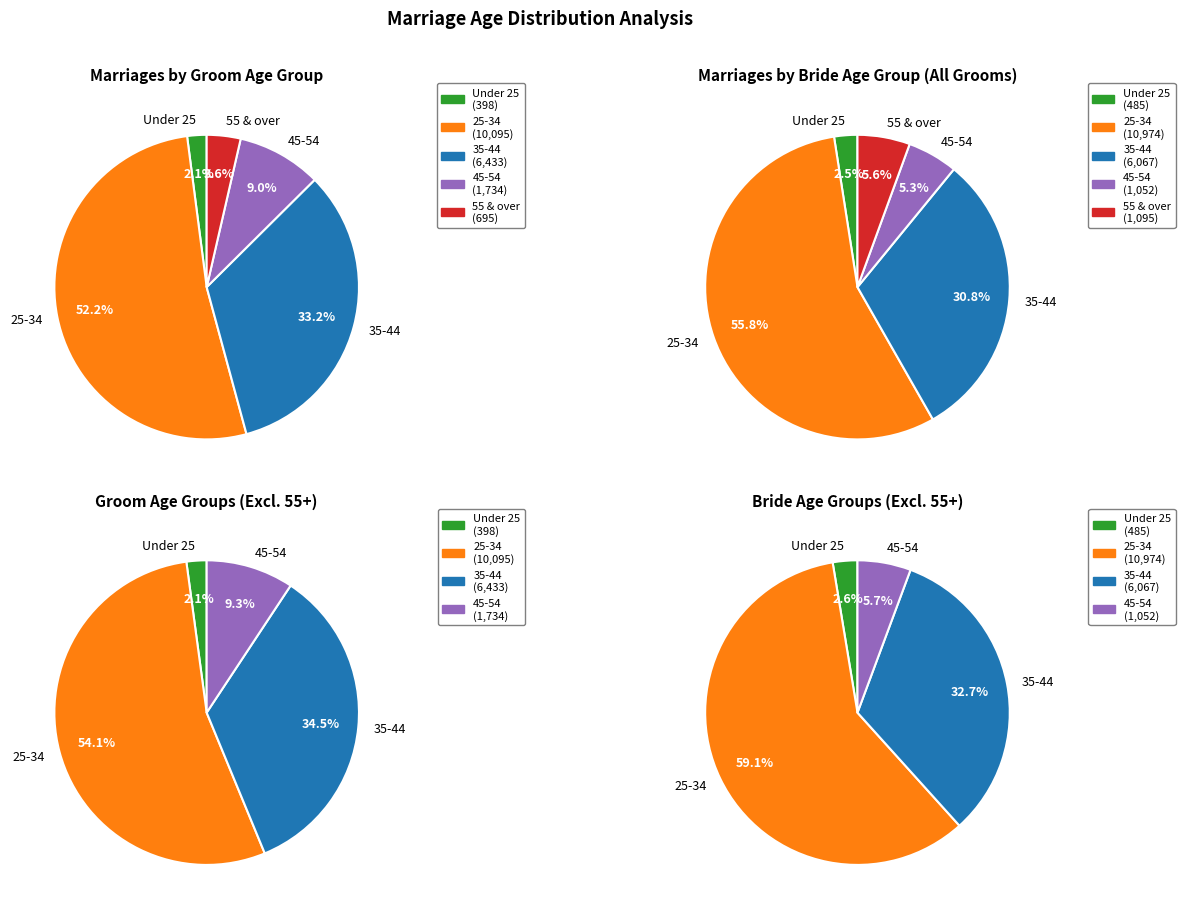

Is it true that 23 is 0% of the pie?

True